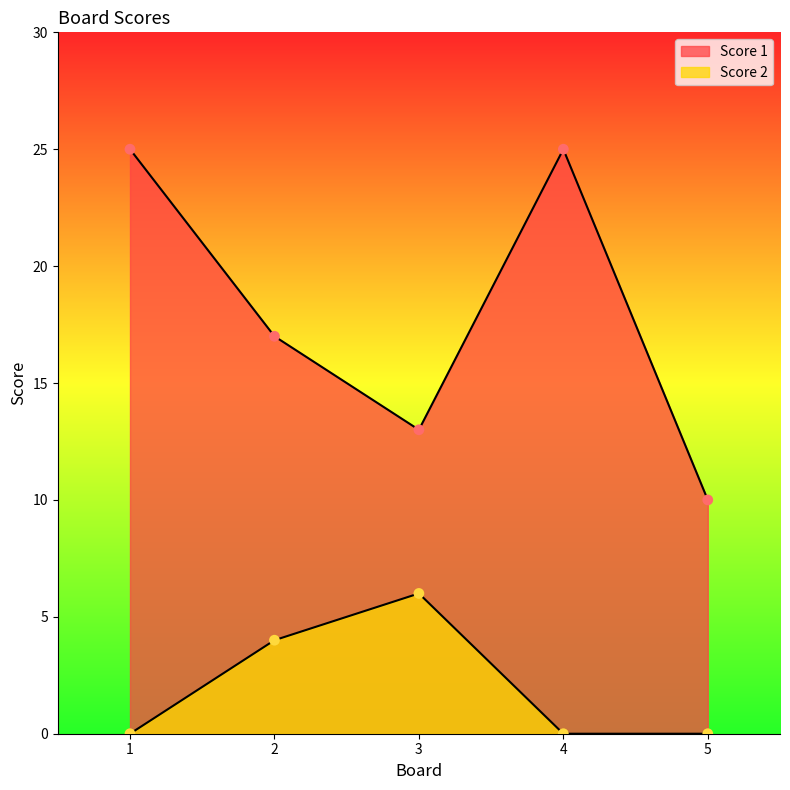

Is the value of Score 2 at 3 greater than the value of Score 1 at 1?

No